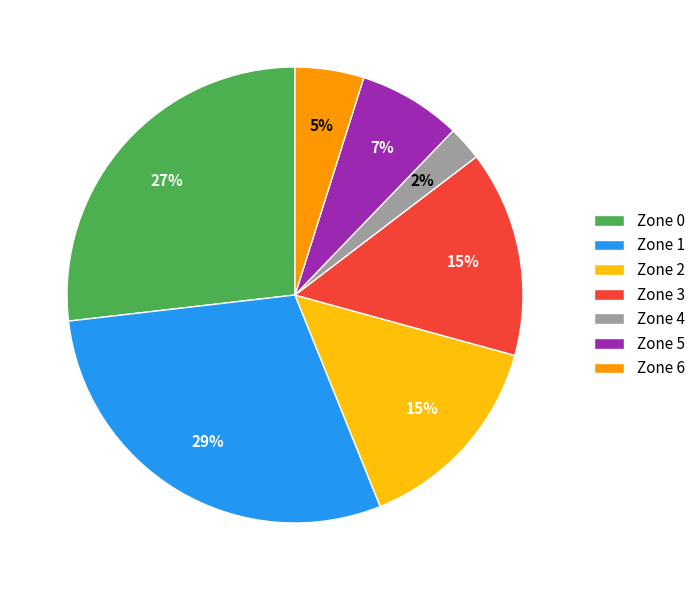

Is the sum of Zone 1 and Zone 2 greater than half?

No